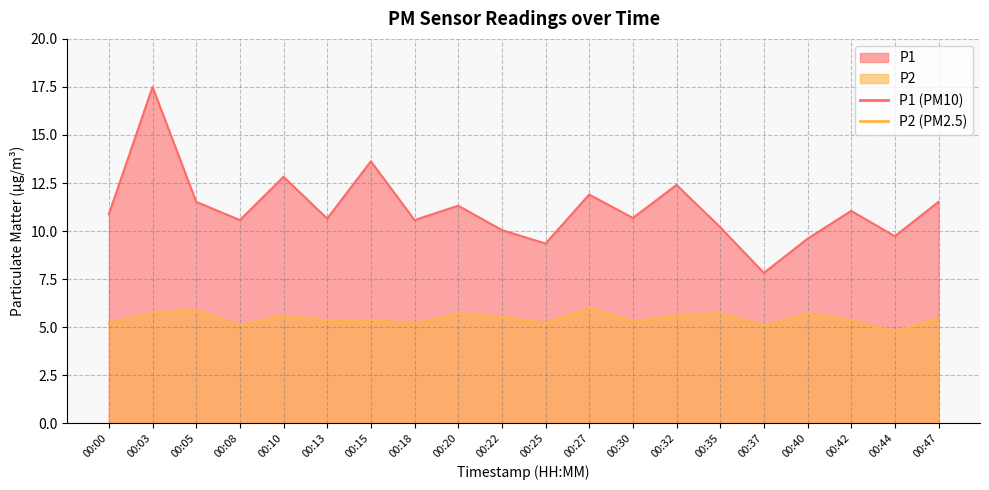

Is it true that P2 equals 5.5 at 00:47?

True